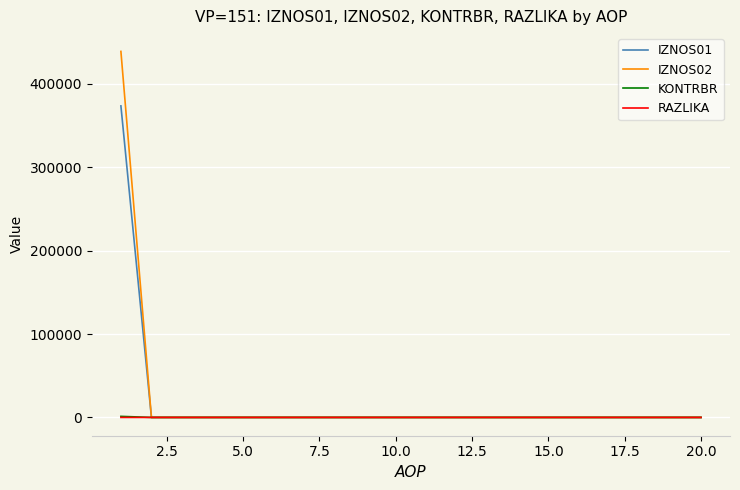

What is the maximum value for IZNOS02?

438879.3